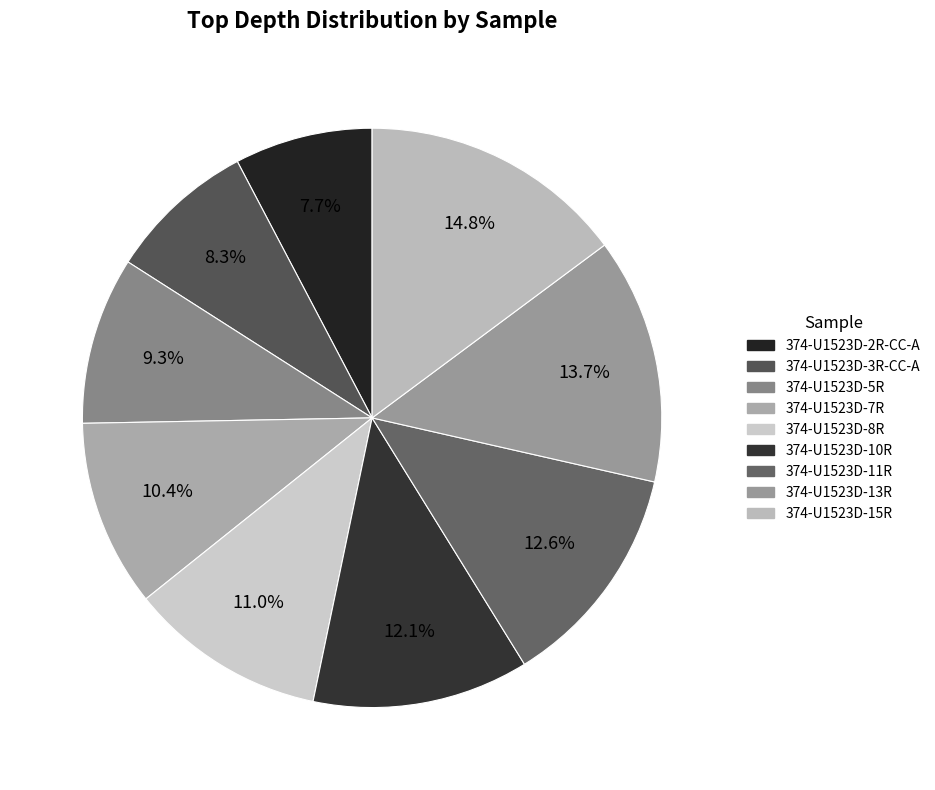

What percentage is the 374-U1523D-10R slice, to the nearest percent?

12%